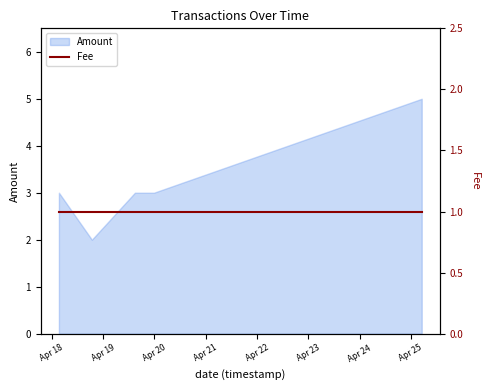

What is the sum of all values?

16